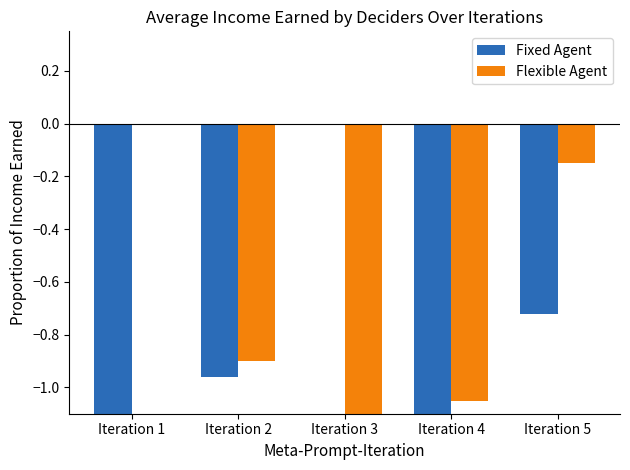

What is the difference between the Fixed Agent values at Iteration 4 and Iteration 2?

0.2